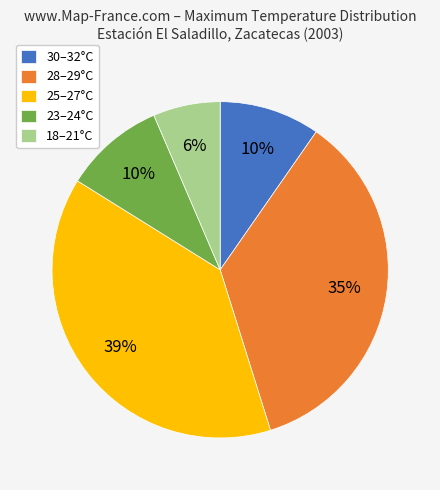

Which category has the biggest portion of the pie?

25–27°C